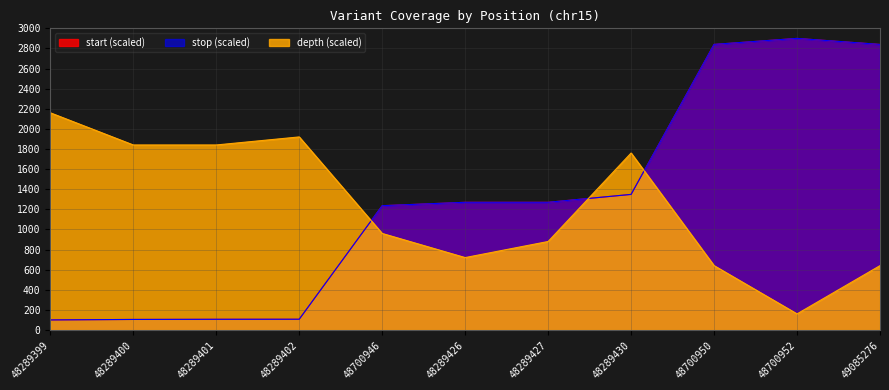

At which category is the sum across all series the highest?

48700950